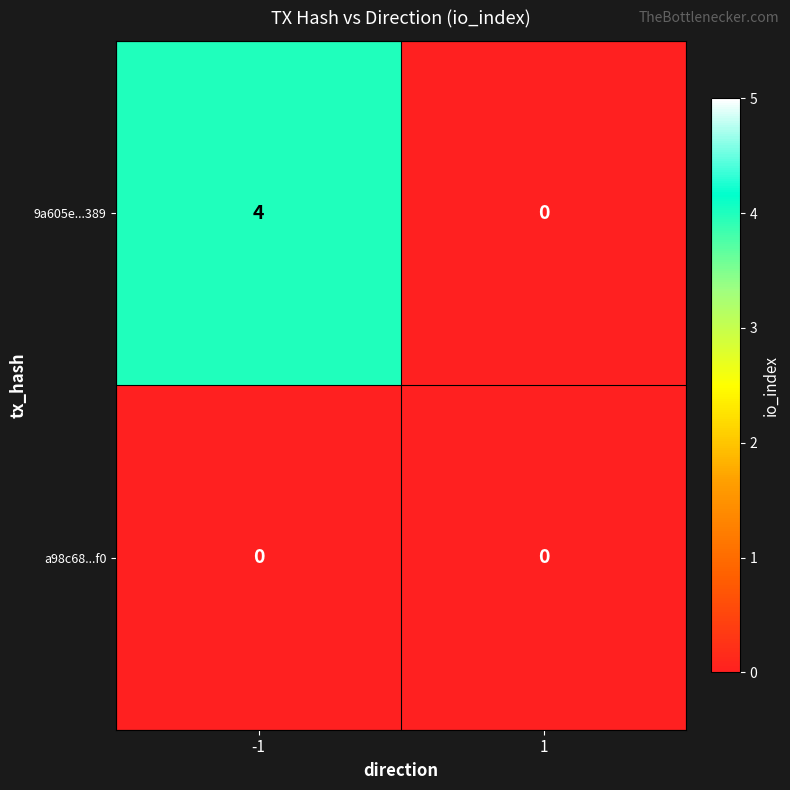

Is it true that a98c68...f0 equals 0 at -1?

True